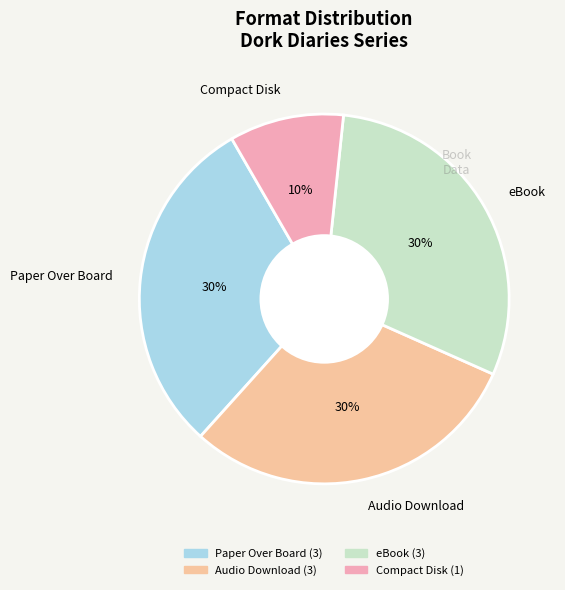

How many slices are in this pie chart?

4